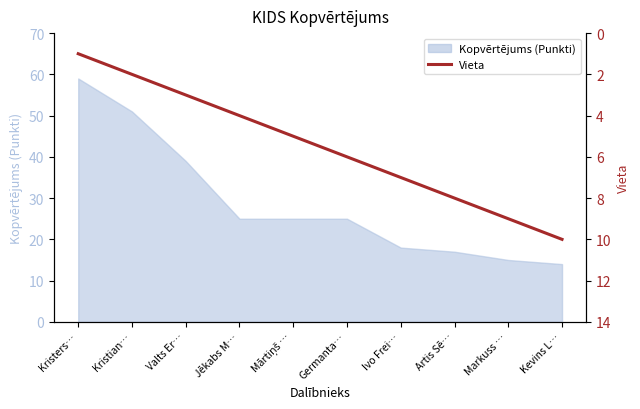

Which category has the lowest value across all series?

Kristers…